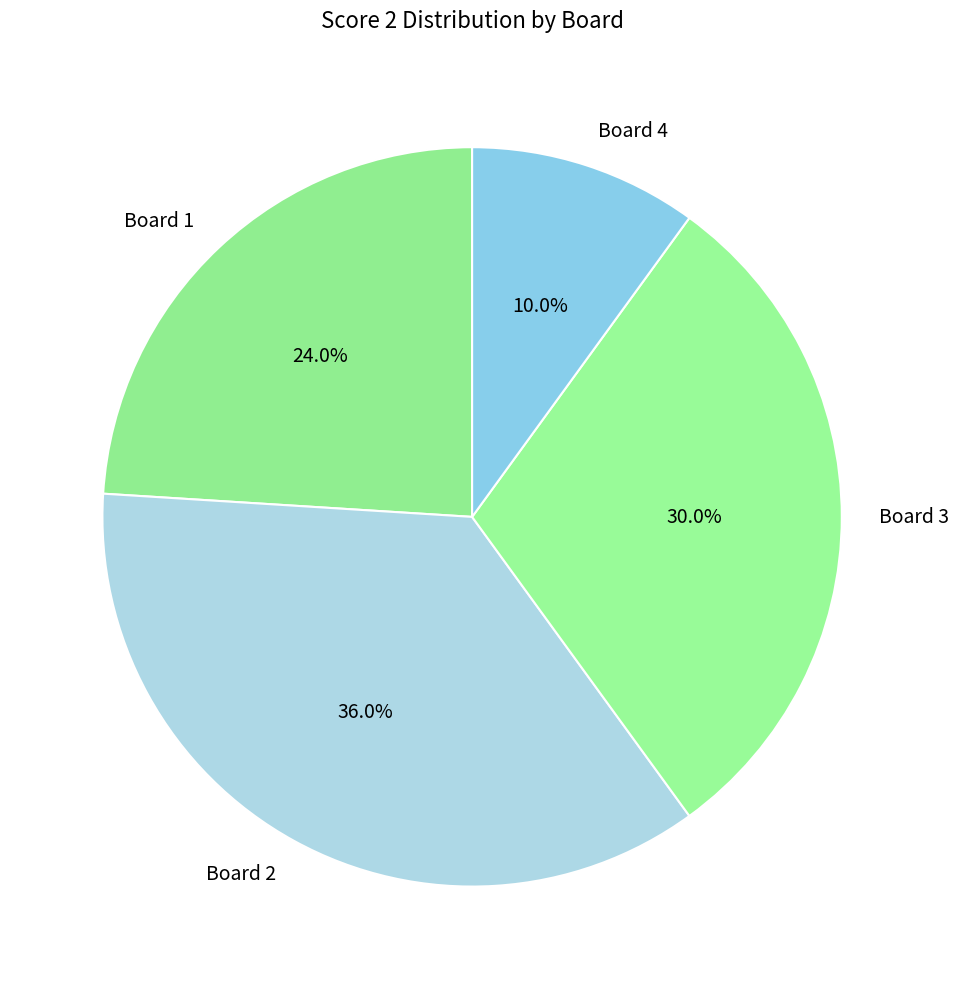

Which slice is the smallest?

Board 4